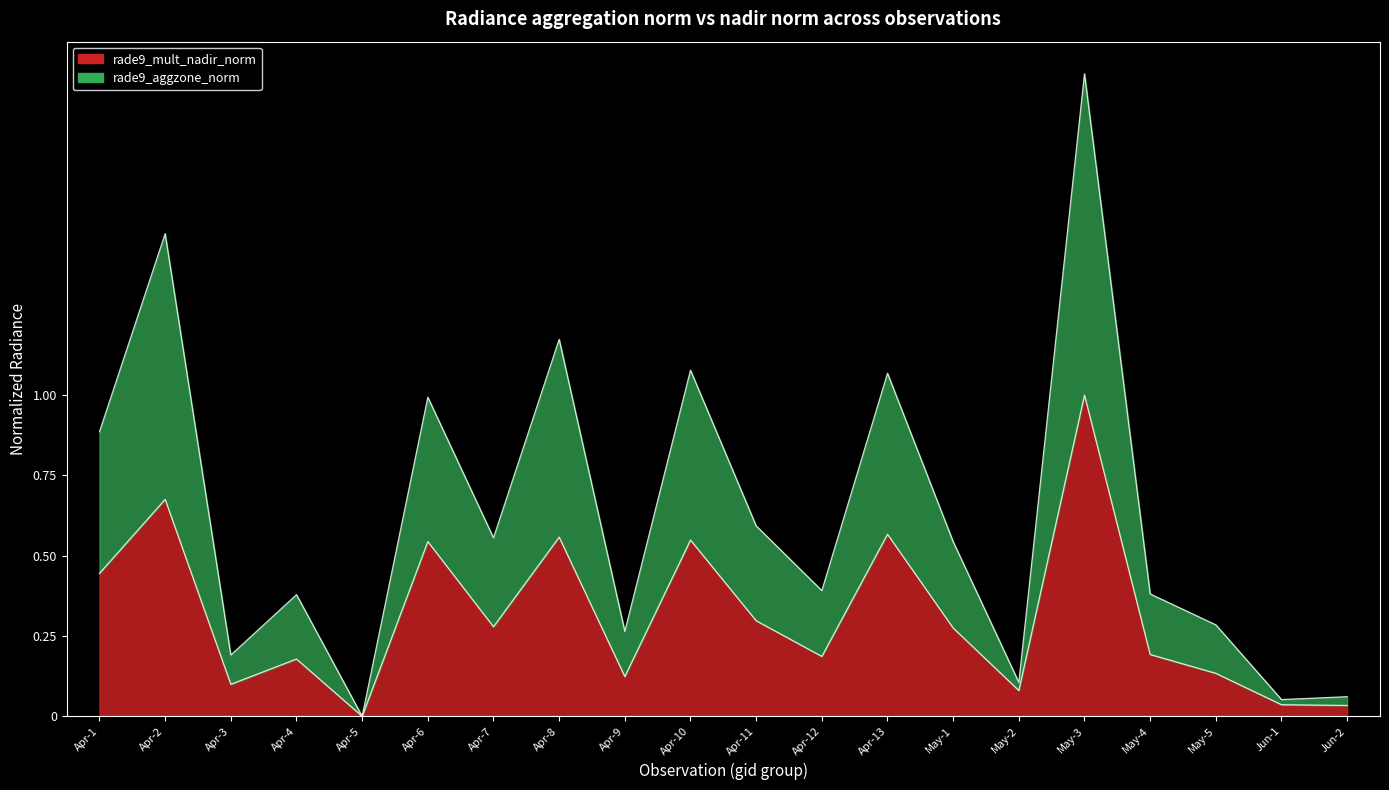

At which label is rade9_aggzone_norm closest to 0?

Apr-5